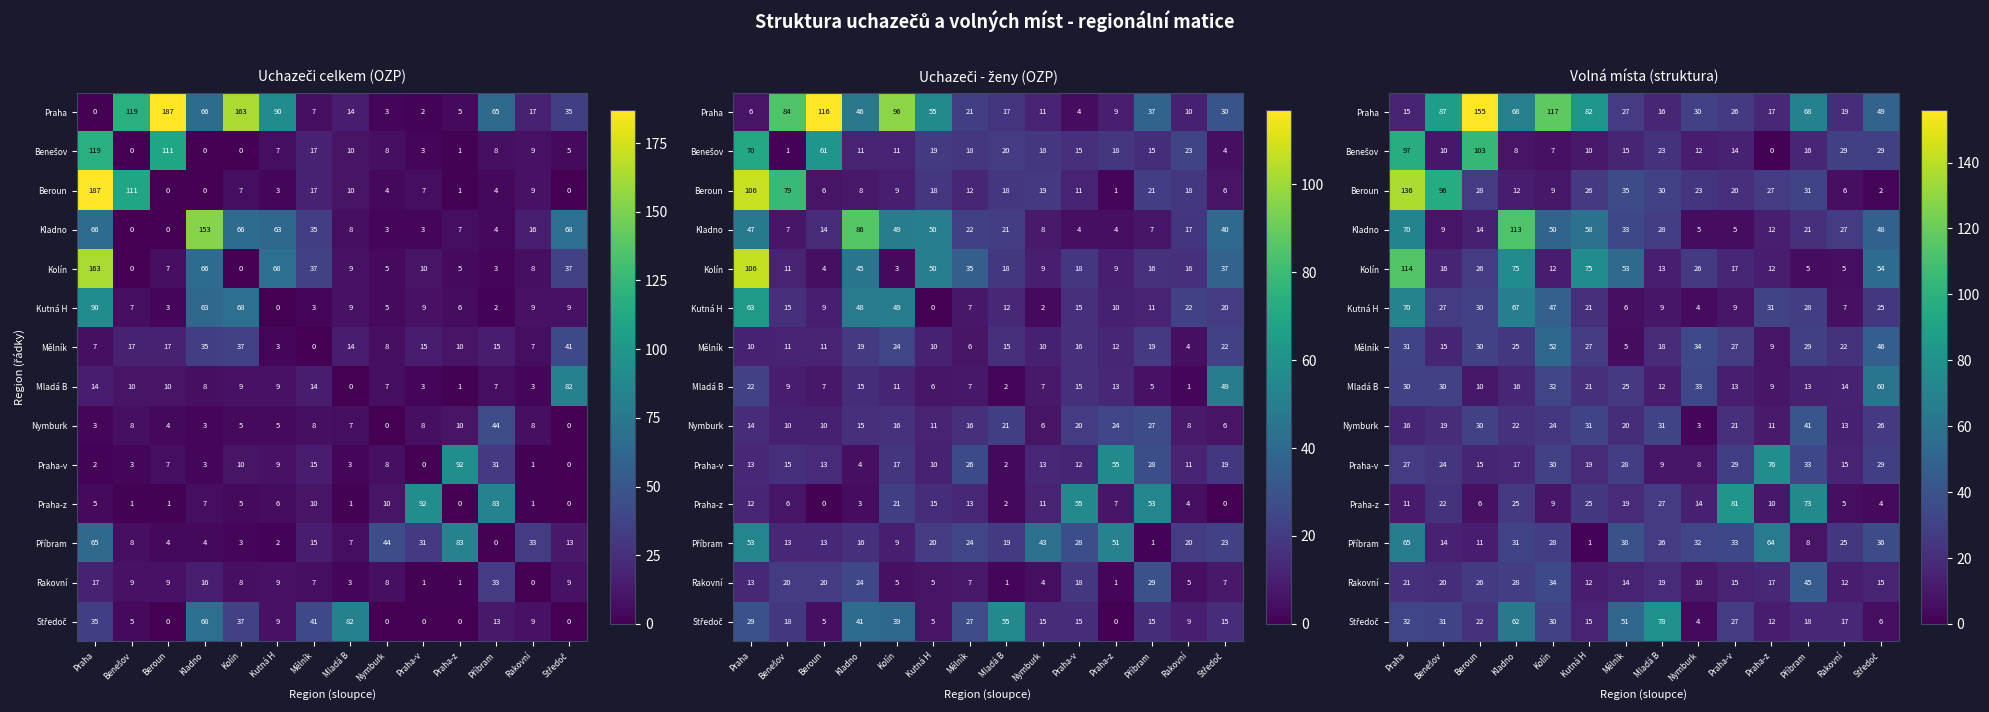

How many categories are shown in the chart?

14